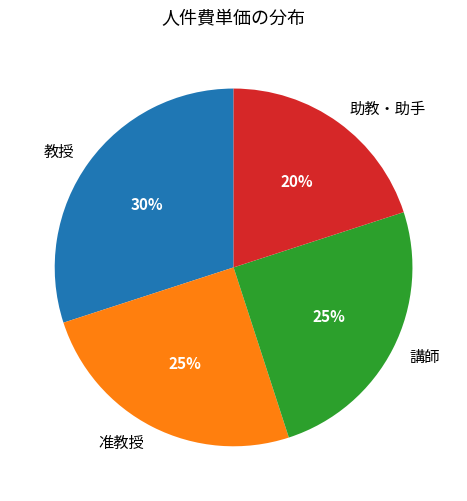

Is there a majority slice in this chart?

No